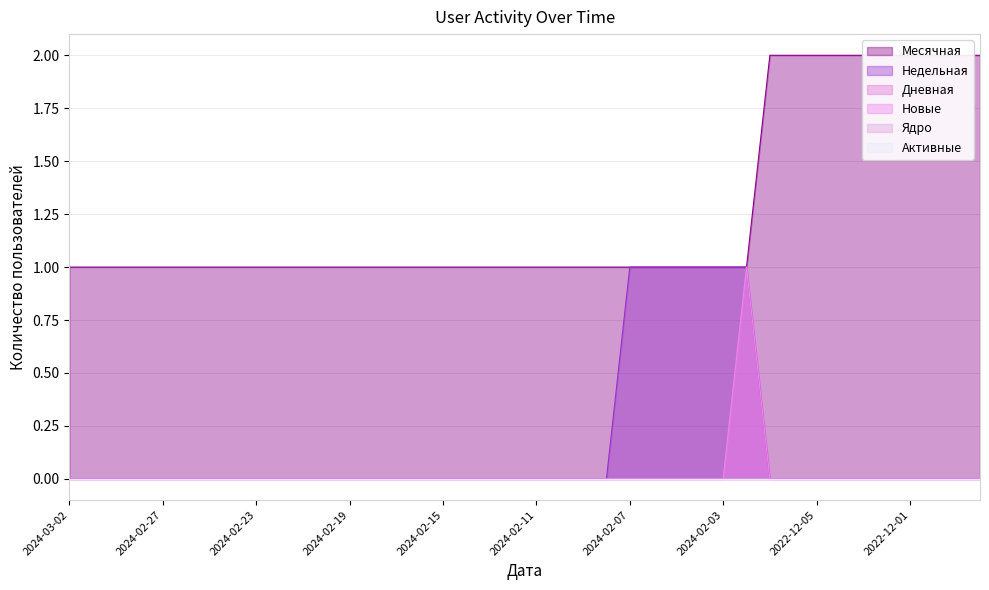

What is the value of the Недельная point at the 26th from the left?

1